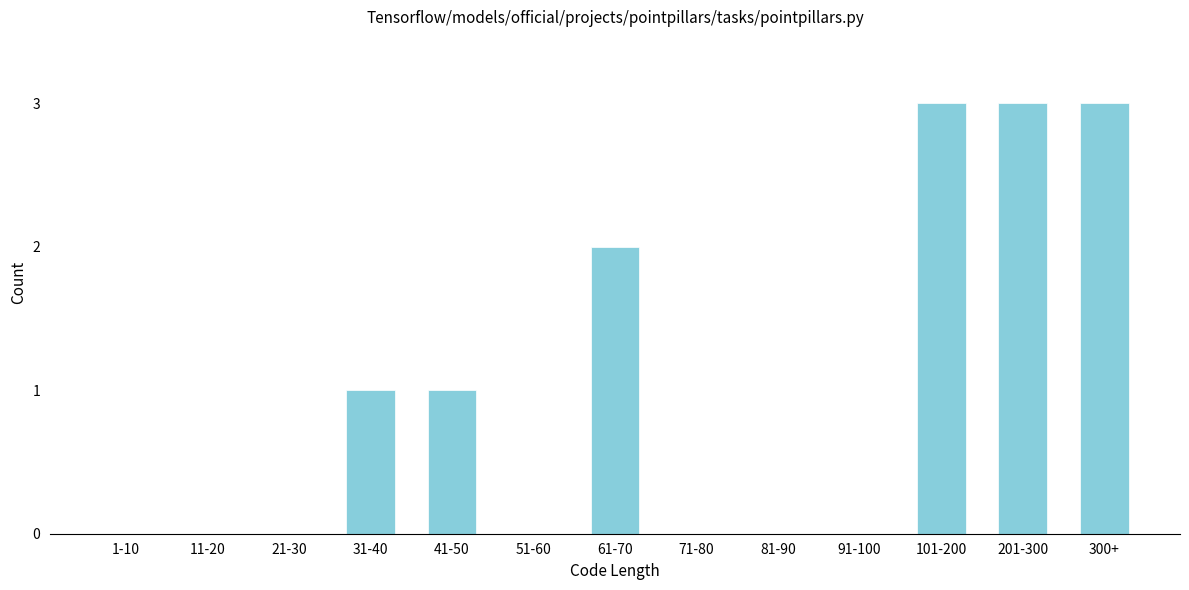

Reading left to right, transcribe all the data shown in this chart.

1-10=0	11-20=0	21-30=0	31-40=1	41-50=1	51-60=0	61-70=2	71-80=0	81-90=0	91-100=0	101-200=3	201-300=3	300+=3